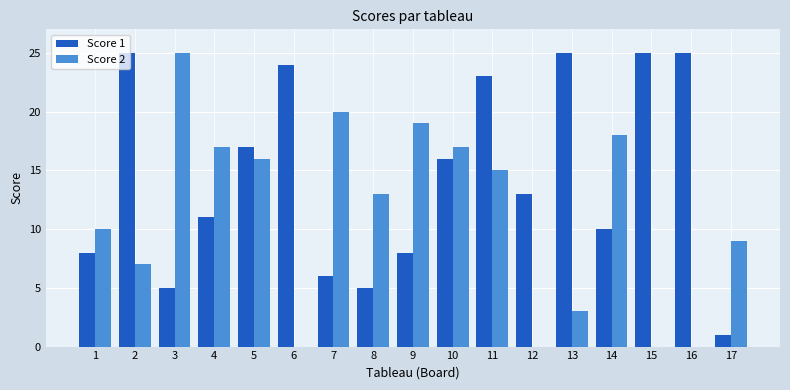

What is the spread (max minus min) of values at 12?

13